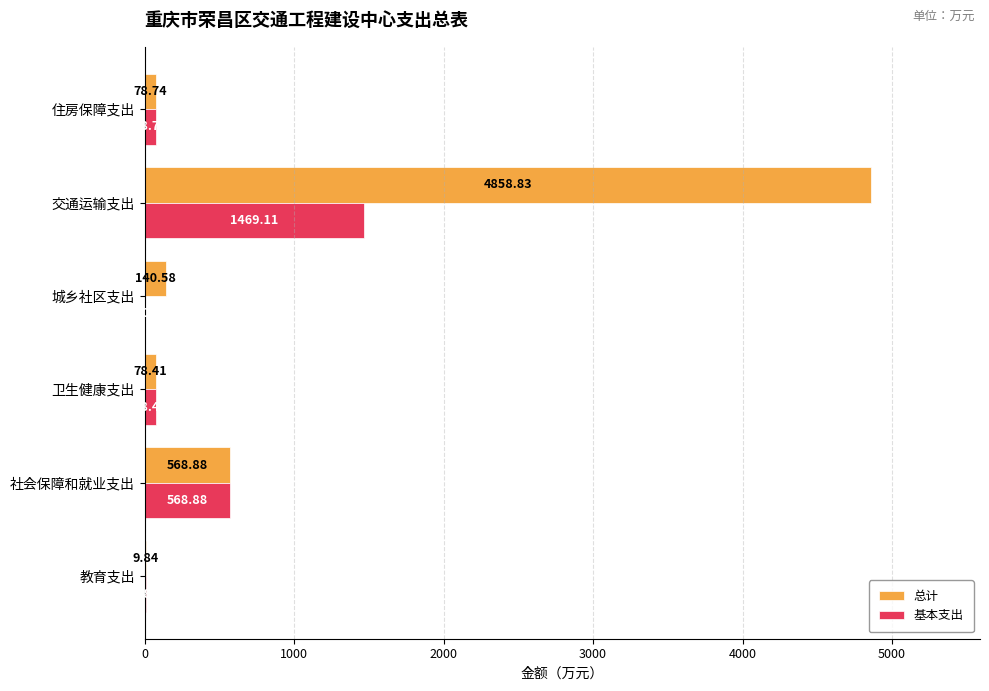

How many categories are shown in the chart?

6